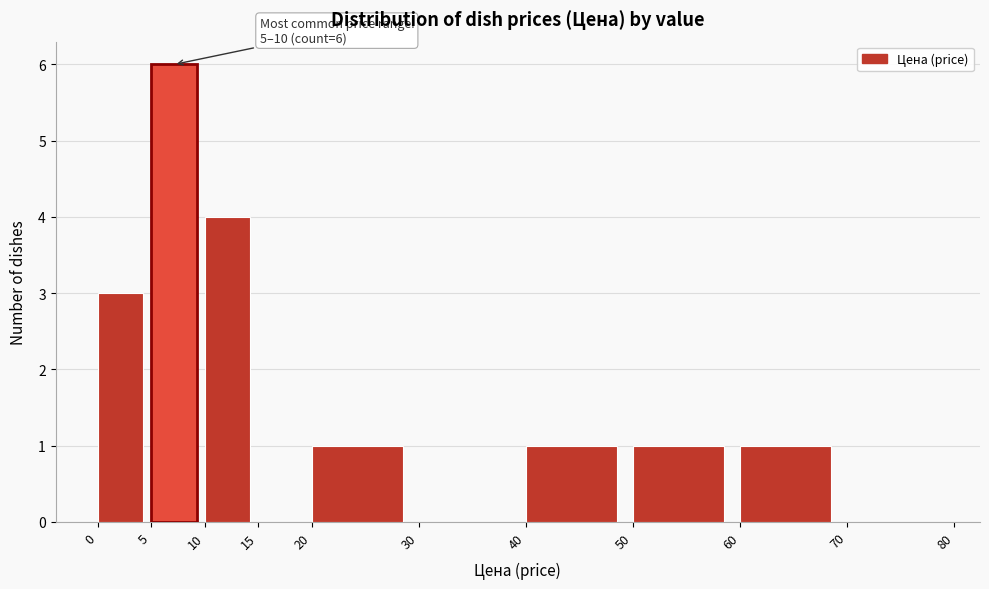

Over which range of the x-axis is the bar tallest?

5 to 10